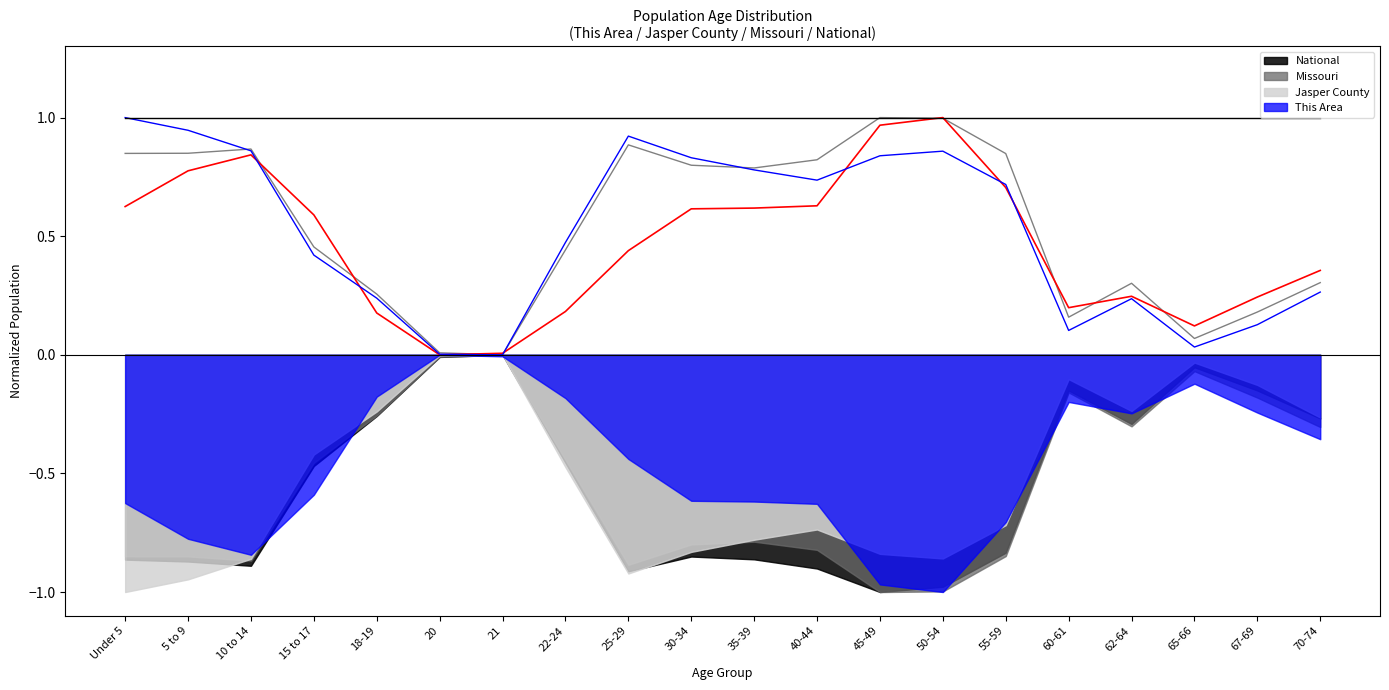

What is the label of the 8th point from the right?

45-49